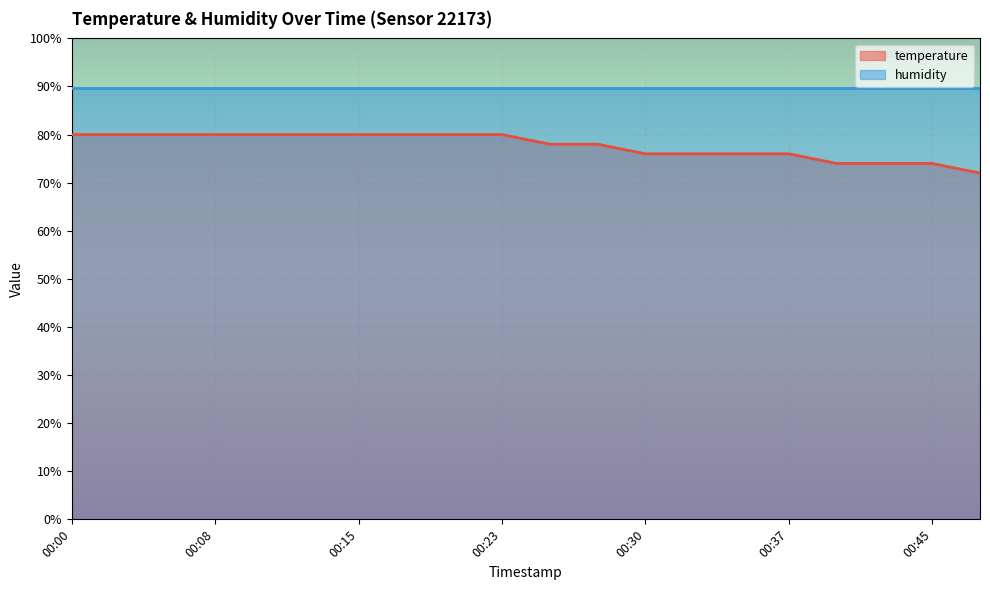

Rank the categories by value from highest to lowest.

00:00, 00:03, 00:05, 00:08, 00:10, 00:13, 00:15, 00:18, 00:20, 00:23, 00:25, 00:27, 00:30, 00:32, 00:35, 00:37, 00:40, 00:42, 00:45, 00:47